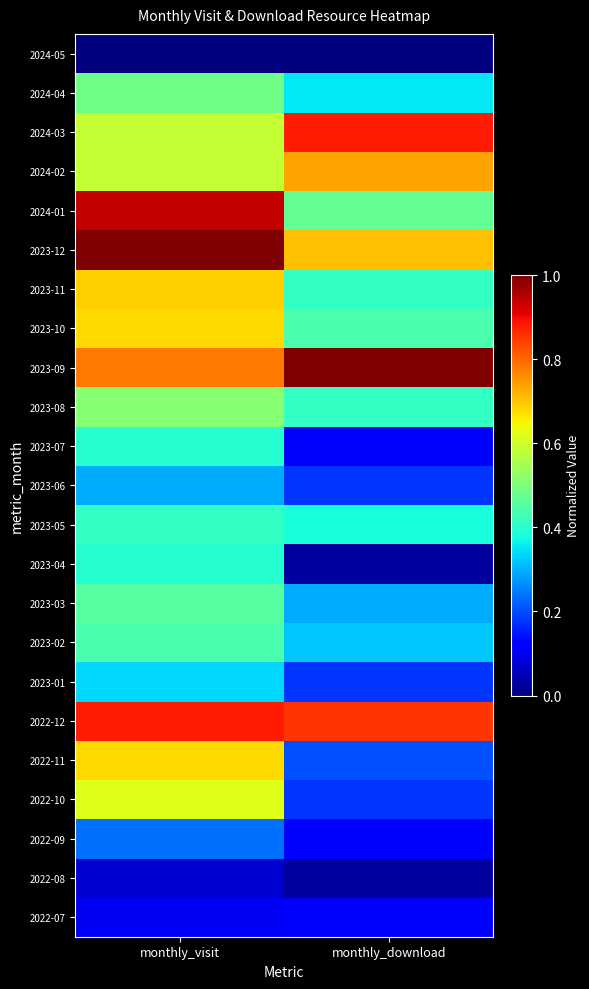

List the series in order of their peak value, lowest first.

2024-05, 2022-08, 2022-07, 2022-09, 2023-06, 2023-01, 2023-04, 2023-07, 2023-05, 2023-02, 2023-03, 2024-04, 2023-08, 2022-10, 2022-11, 2023-10, 2023-11, 2024-02, 2022-12, 2024-03, 2024-01, 2023-09, 2023-12